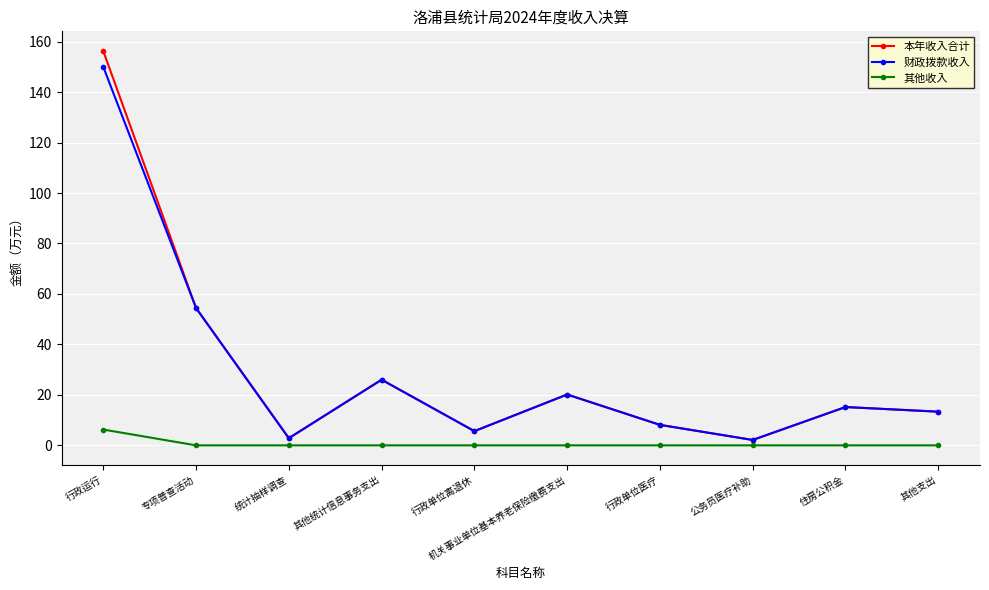

At which label is 财政拨款收入 closest to 76?

专项普查活动